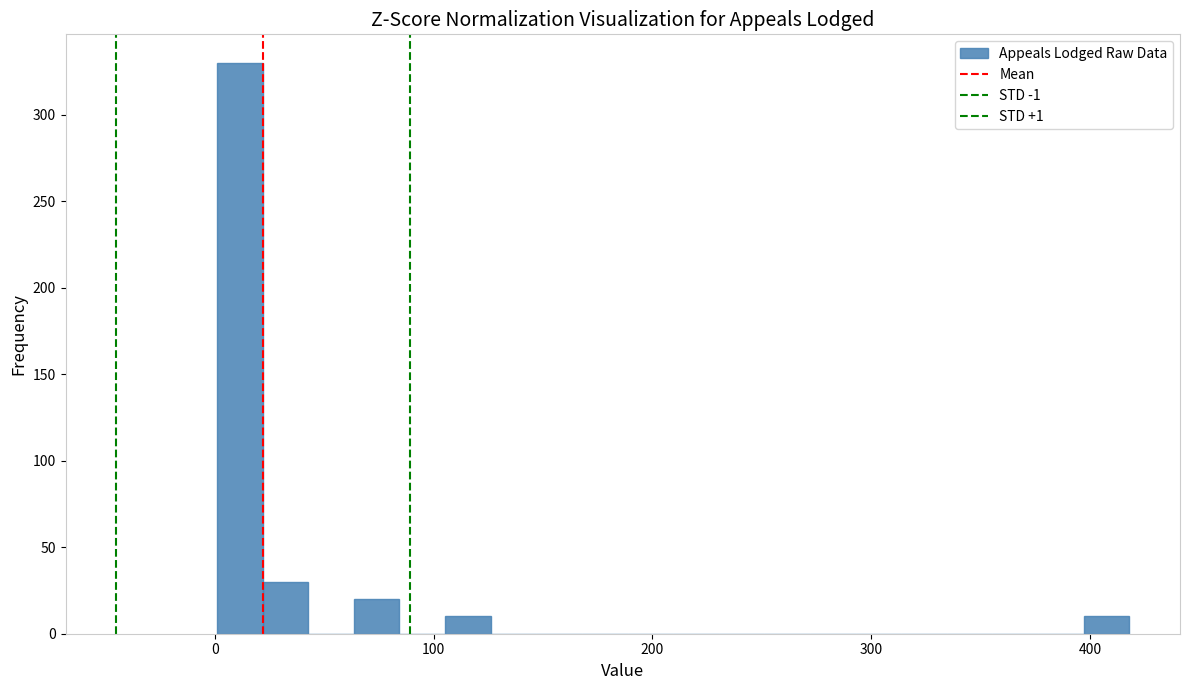

Around what value on the x-axis is the tallest bar? Give the approximate position of its centre, as read against the axis.

10